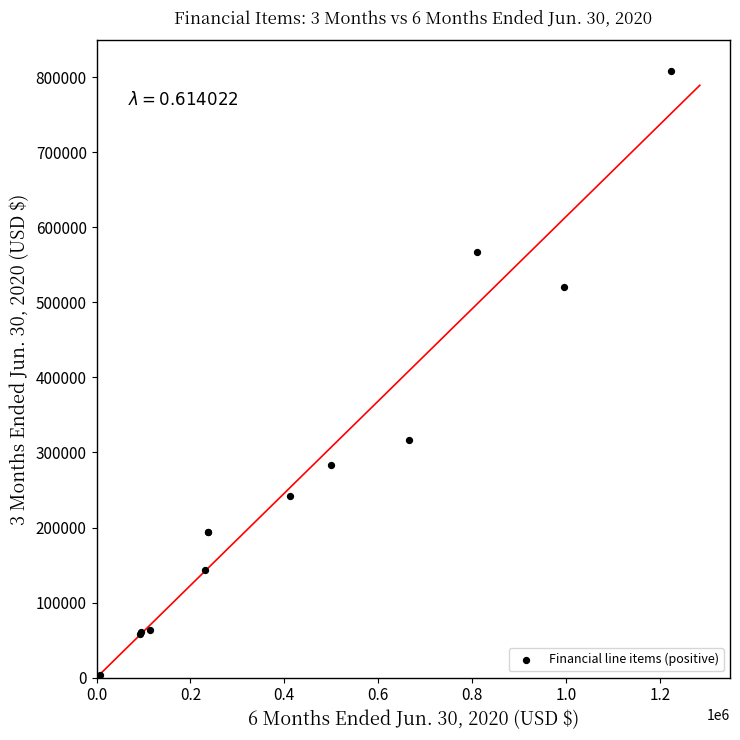

What Y value in the scatter plot is closest to 406092?

315991